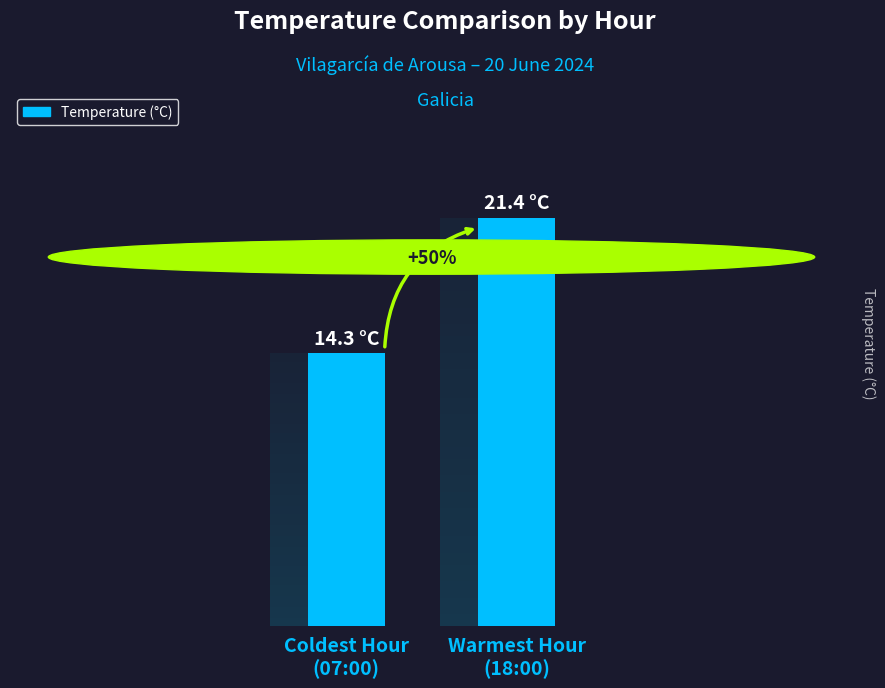

The value at Coldest Hour
(07:00) is 14.3. True or false?

True